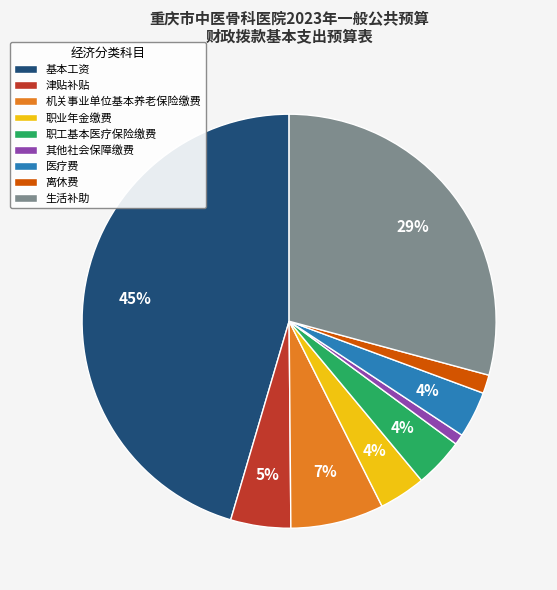

How many slices are in this pie chart?

9